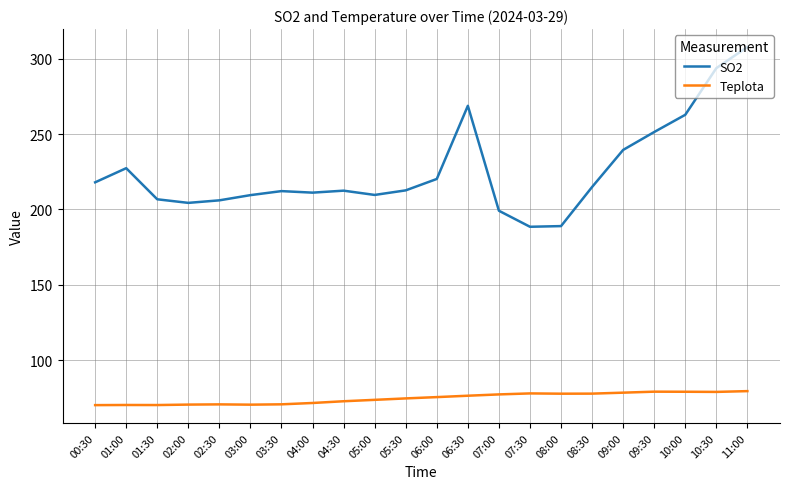

Is the value of SO2 at 05:00 greater than the value of Teplota at 09:30?

Yes